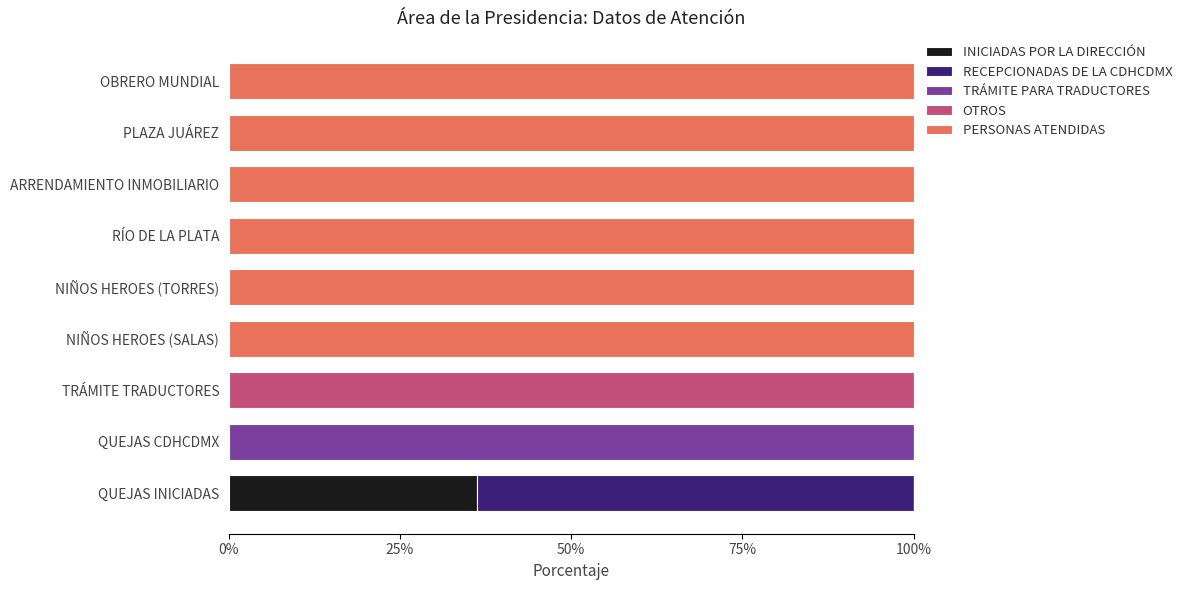

What is the approximate value of INICIADAS POR LA DIRECCIÓN at QUEJAS INICIADAS?

36.2